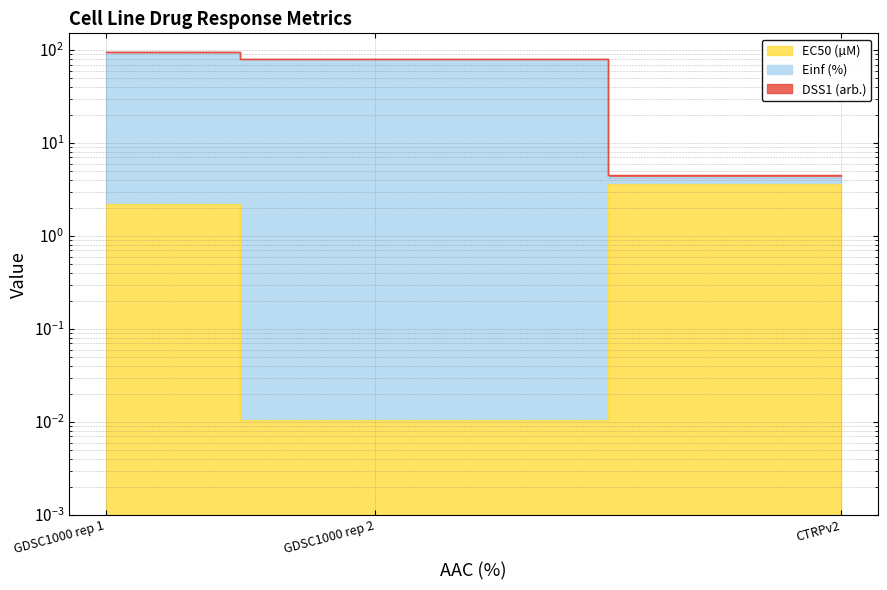

Which category has the lowest value in the Einf (%) series?

CTRPv2